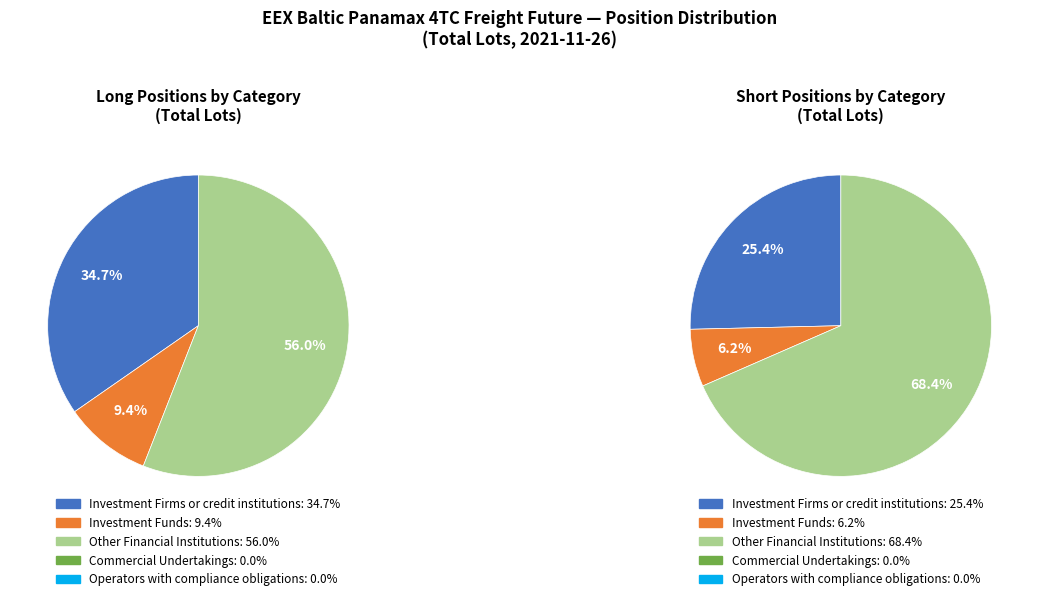

Which has a higher value, Investment Funds (Long) or Investment Firms or credit institutions (Long)?

Investment Firms or credit institutions (Long)